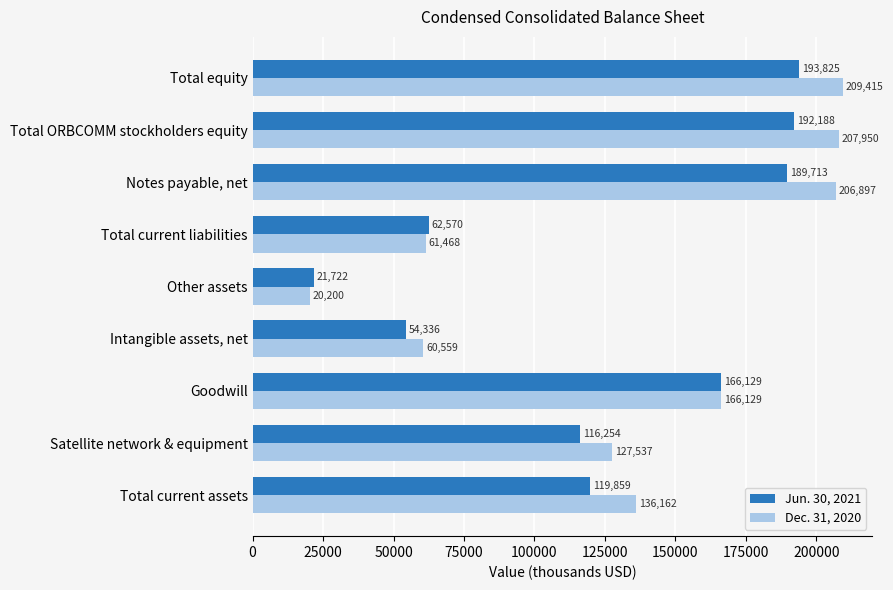

What is the difference between the second highest and minimum values in the Jun. 30, 2021 series?

170466